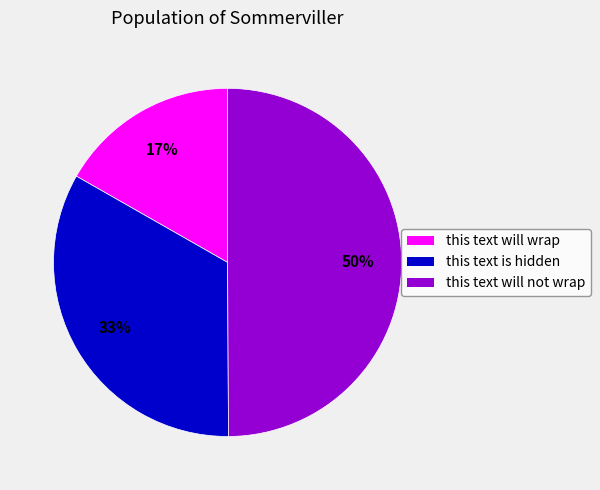

Rank the categories by value from lowest to highest.

this text will wrap, this text is hidden, this text will not wrap